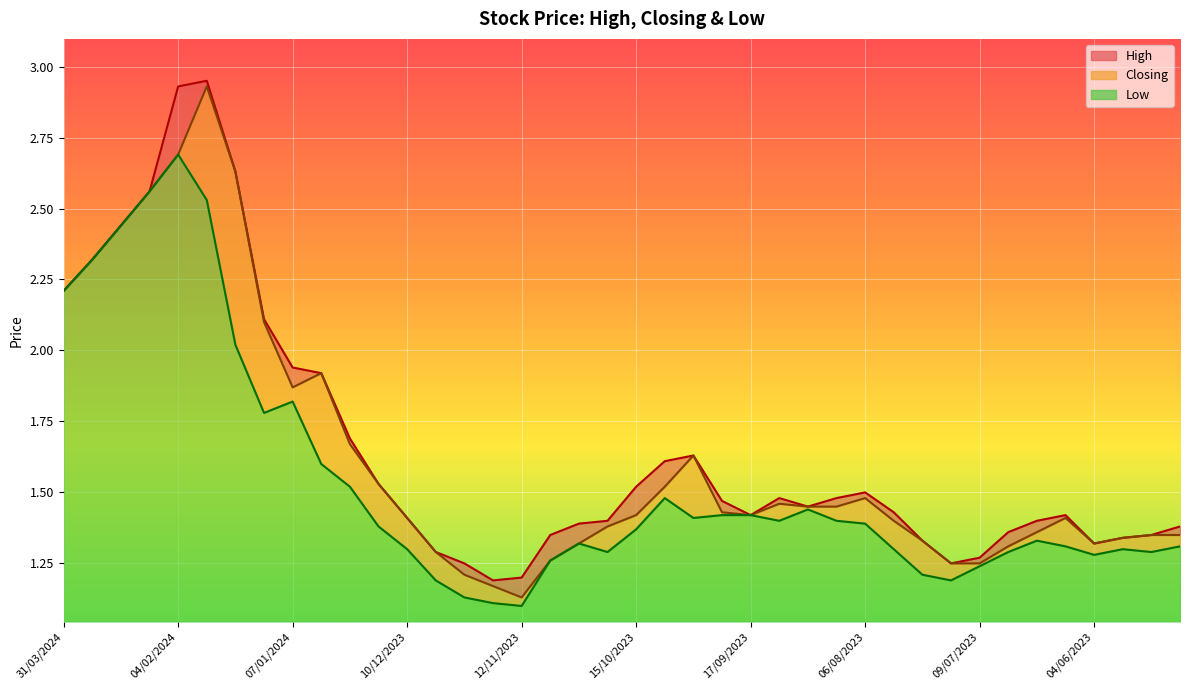

Where is Closing nearest to the value 2?

31/12/2023